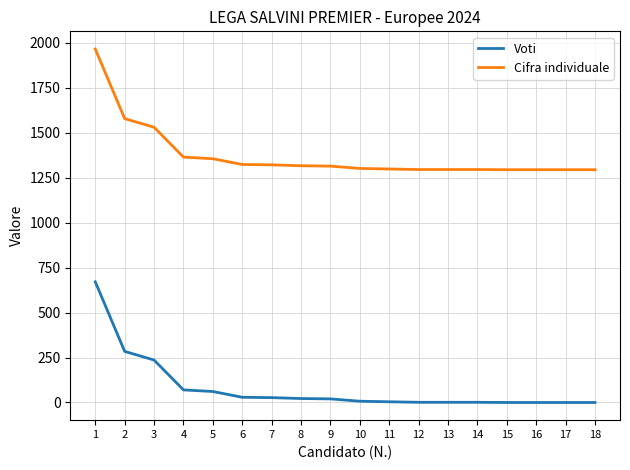

True or false: Cifra individuale and Voti cross at least once.

False